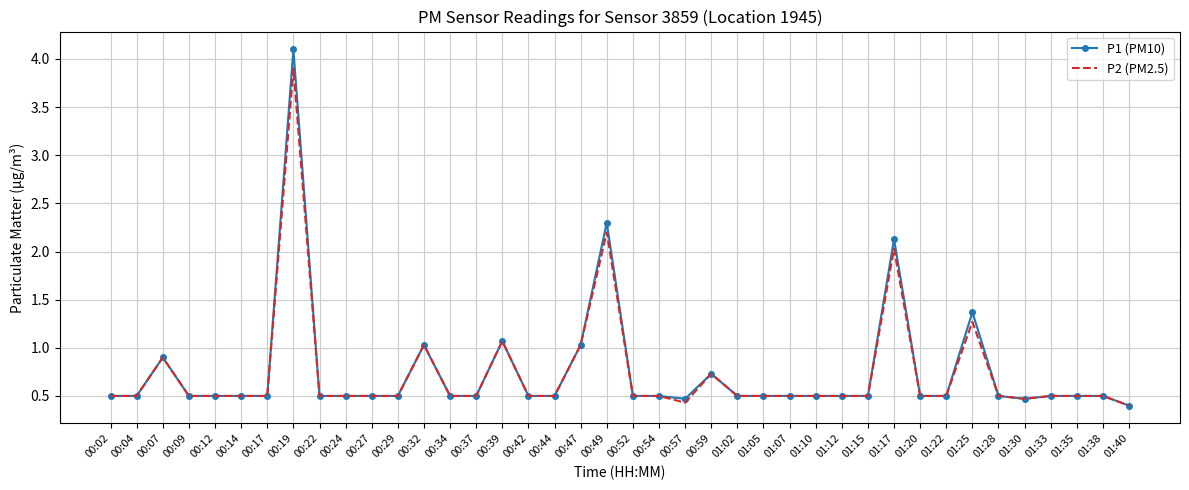

Reading left to right, transcribe all the data shown in this chart.

P1 (PM10): 0.5	0.5	0.9	0.5	0.5	0.5	0.5	4.1	0.5	0.5	0.5	0.5	1.0	0.5	0.5	1.1	0.5	0.5	1.0	2.3	0.5	0.5	0.5	0.7	0.5	0.5	0.5	0.5	0.5	0.5	2.1	0.5	0.5	1.4	0.5	0.5	0.5	0.5	0.5	0.4
P2 (PM2.5): 0.5	0.5	0.9	0.5	0.5	0.5	0.5	3.9	0.5	0.5	0.5	0.5	1.0	0.5	0.5	1.1	0.5	0.5	1.0	2.2	0.5	0.5	0.4	0.7	0.5	0.5	0.5	0.5	0.5	0.5	2.0	0.5	0.5	1.3	0.5	0.5	0.5	0.5	0.5	0.4